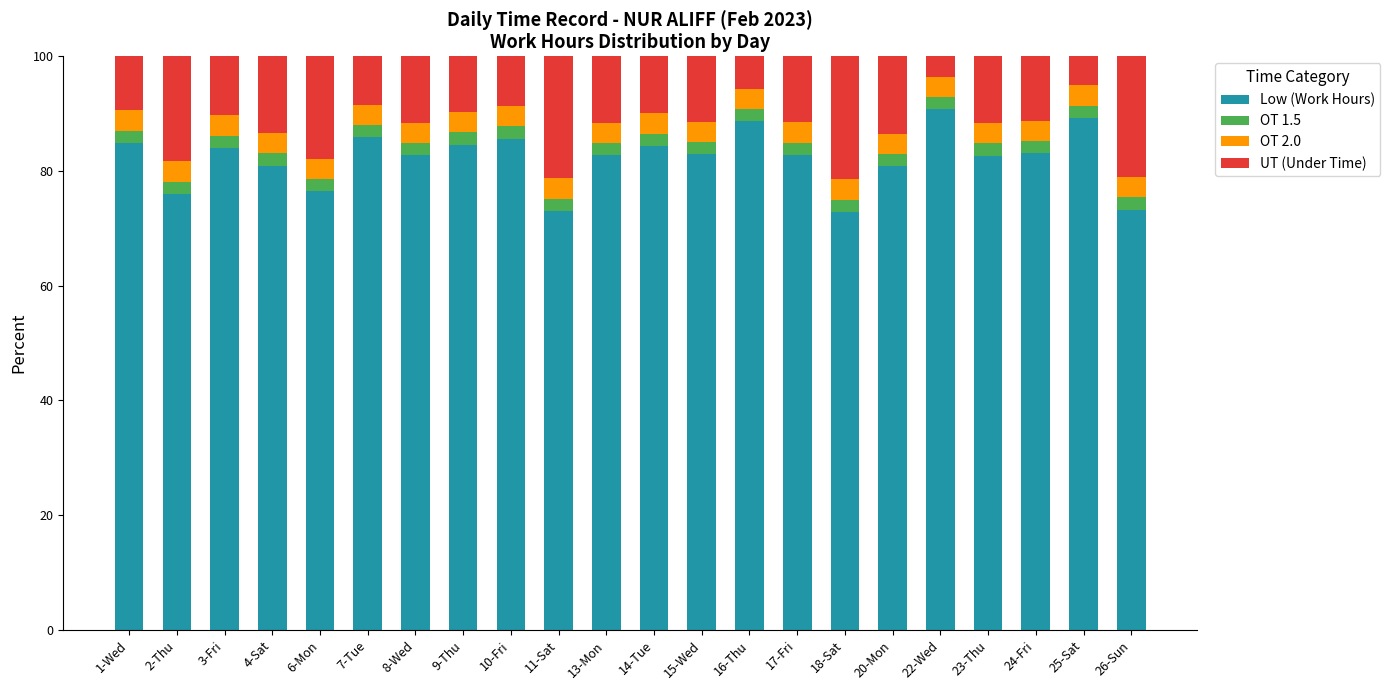

What is the maximum value for Low (Work Hours)?

90.7